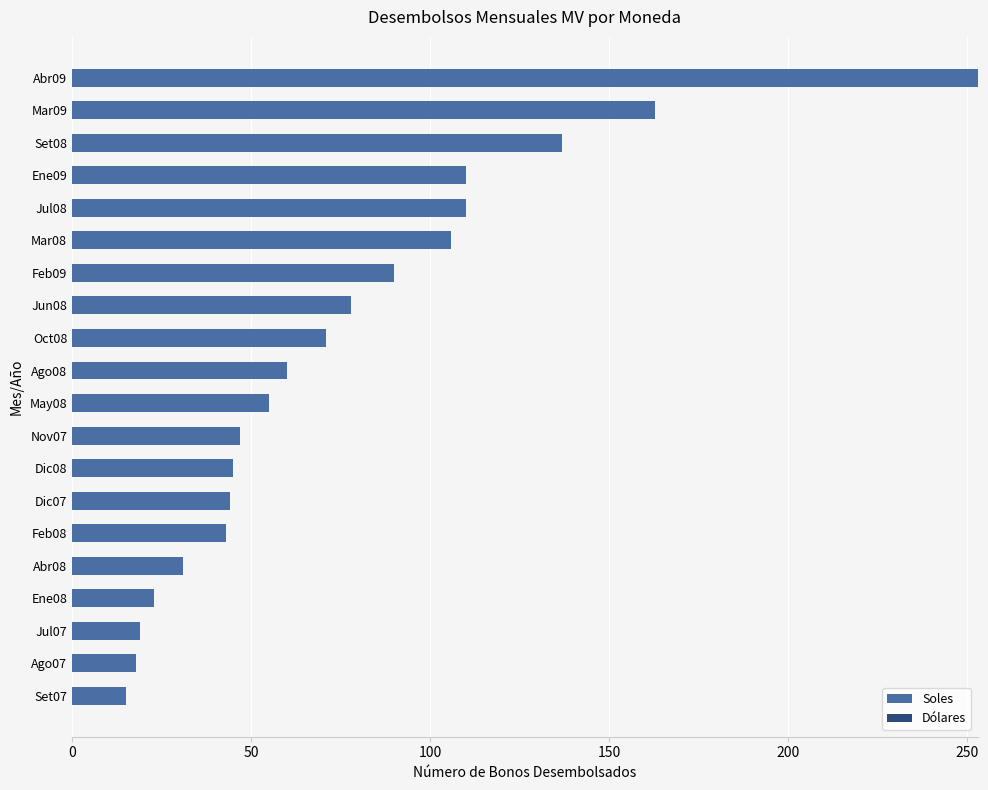

What is the ratio of the value at Mar09 to the value at Feb09?

1.8